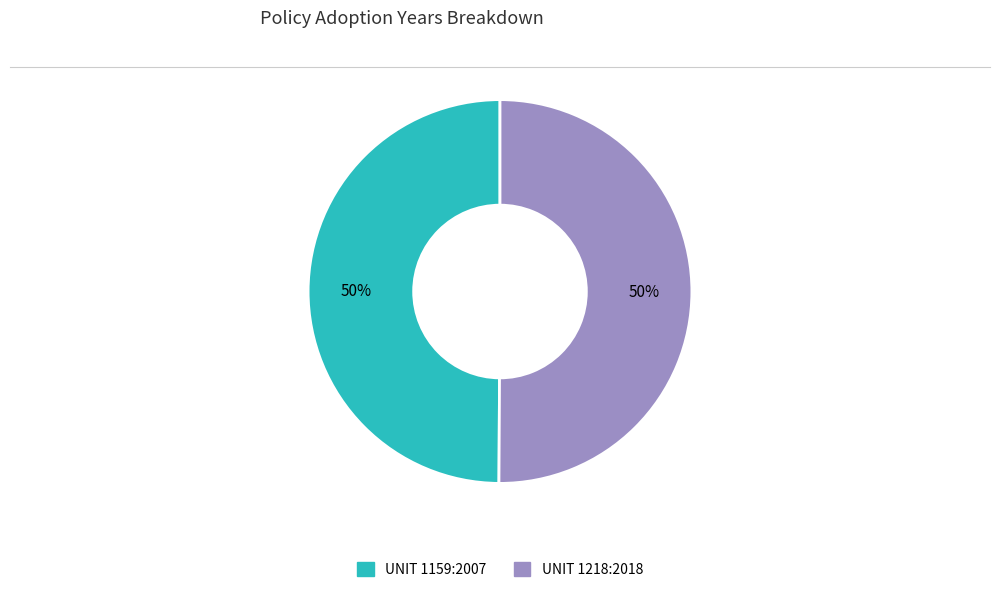

The UNIT 1159:2007 slice represents 37% of the pie. True or false?

False